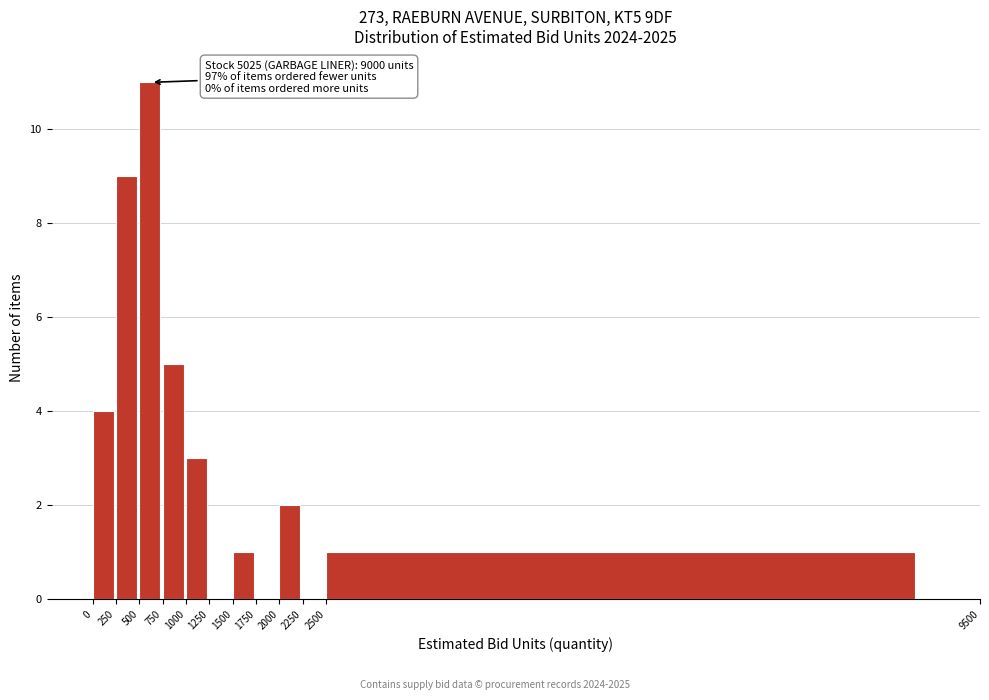

Which range on the x-axis has the tallest bar?

500 to 750